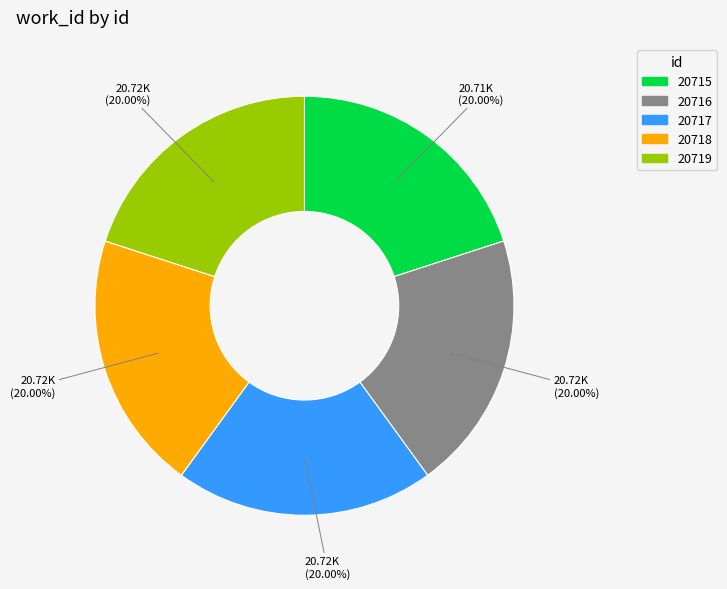

Is it true that 20716 is 26% of the pie?

False